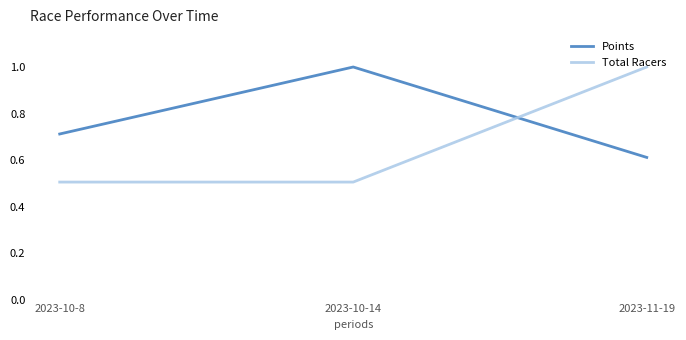

At which label does Points reach its minimum?

2023-11-19